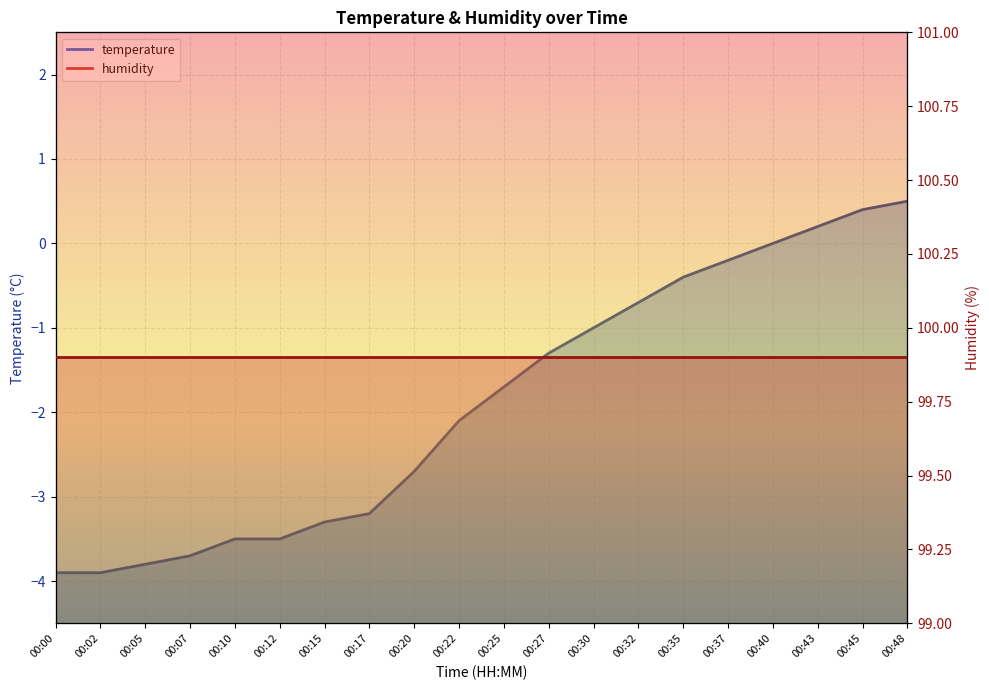

What is the value of the 9th point from the left?

-2.7